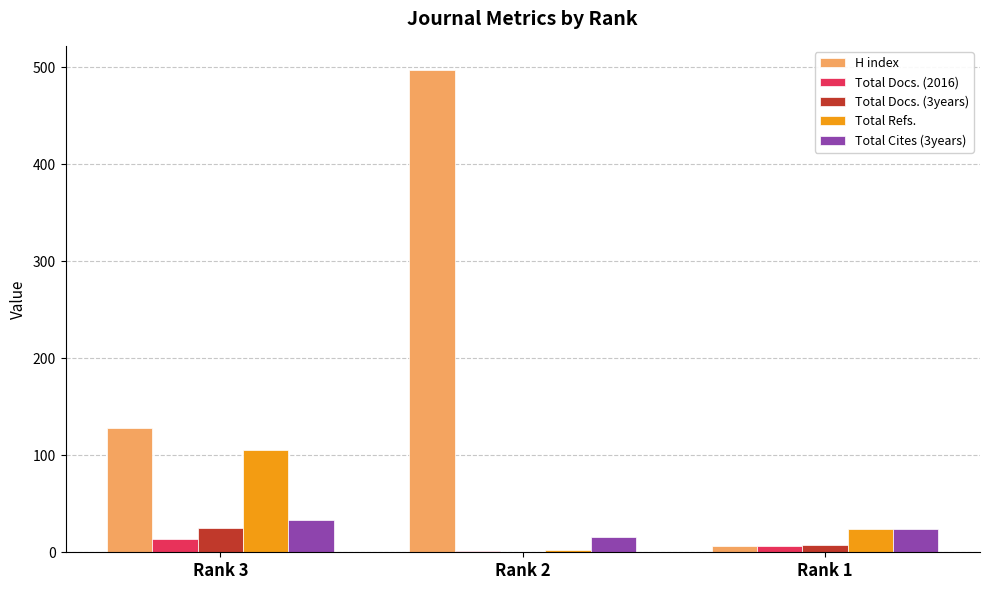

At which category is the sum across all series the highest?

Rank 2